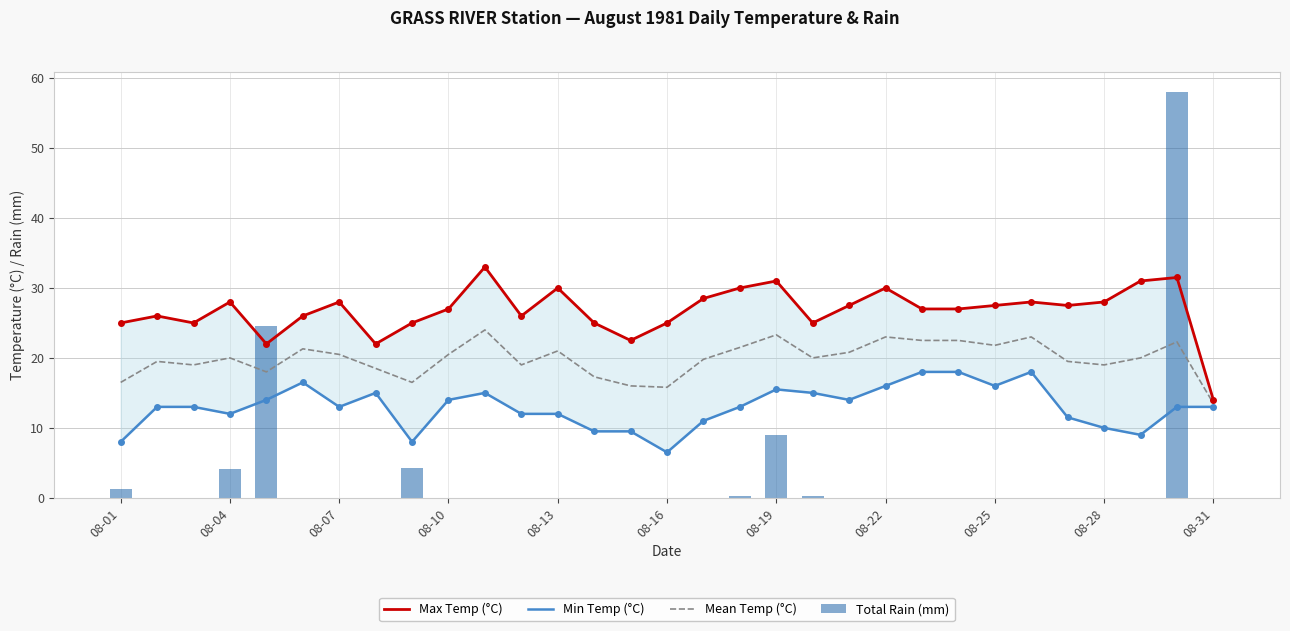

Is it true that Total Rain (mm) equals 0.0 at 08-16?

True